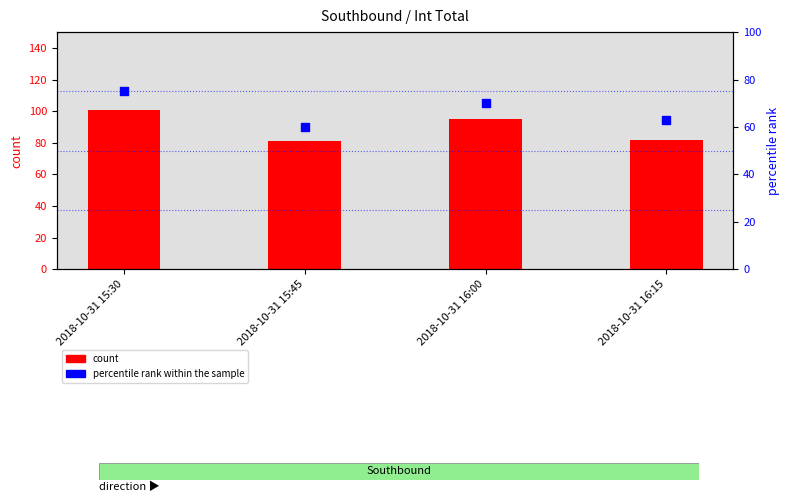

What is the total value across all series at 2018-10-31 16:00?

165